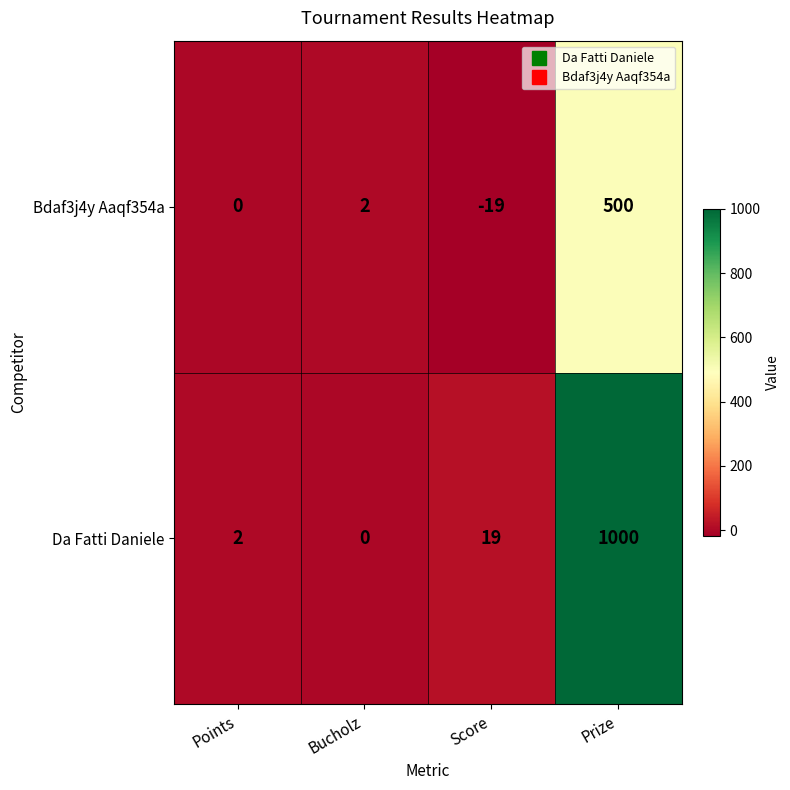

Which label corresponds to the smallest value in the chart?

Score